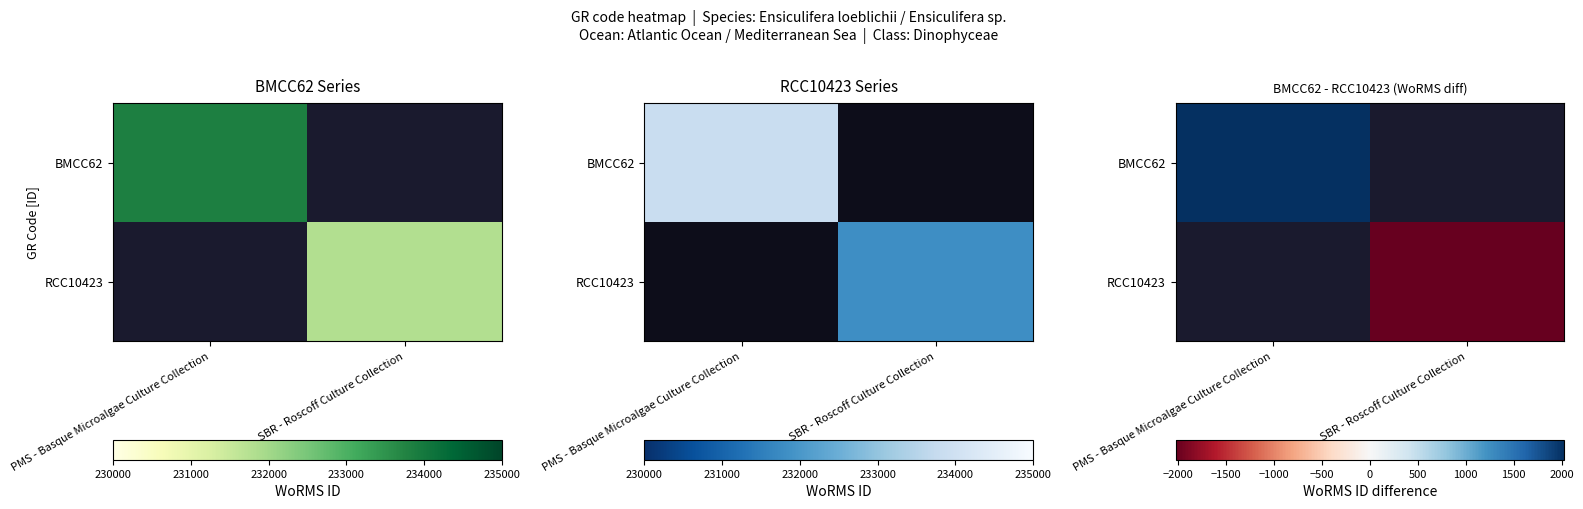

What is the minimum value shown in the chart?

-2028.0